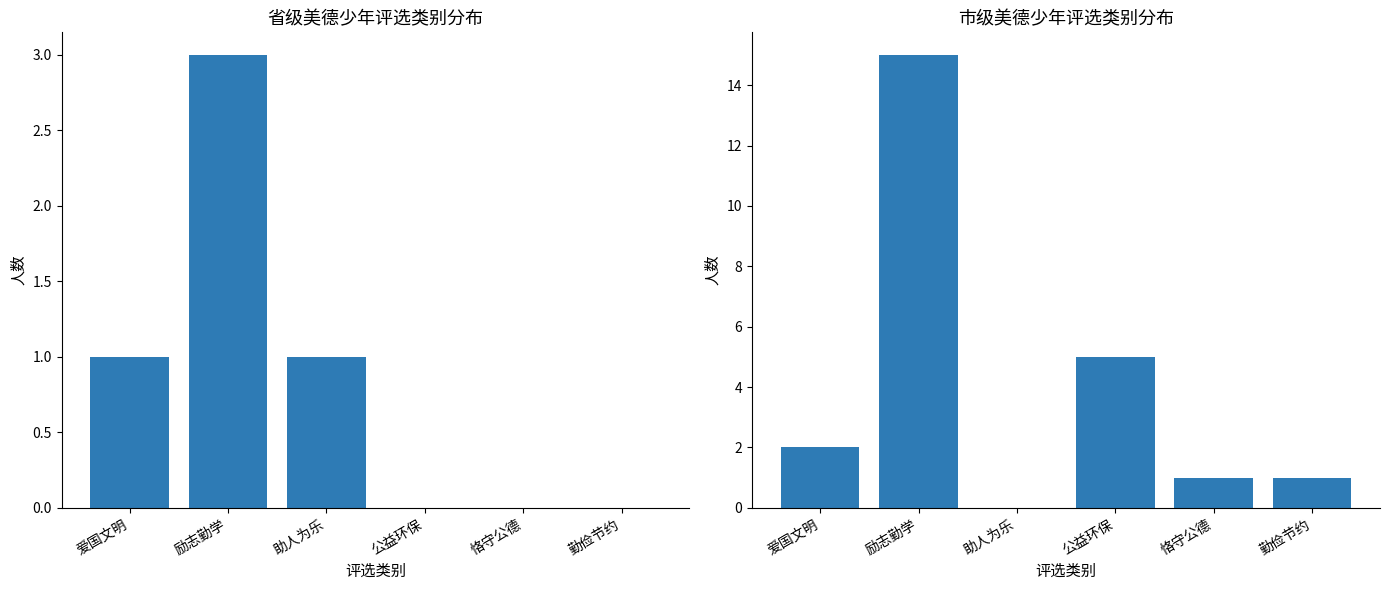

What is the difference between the second highest and minimum values in the 市级 series?

5